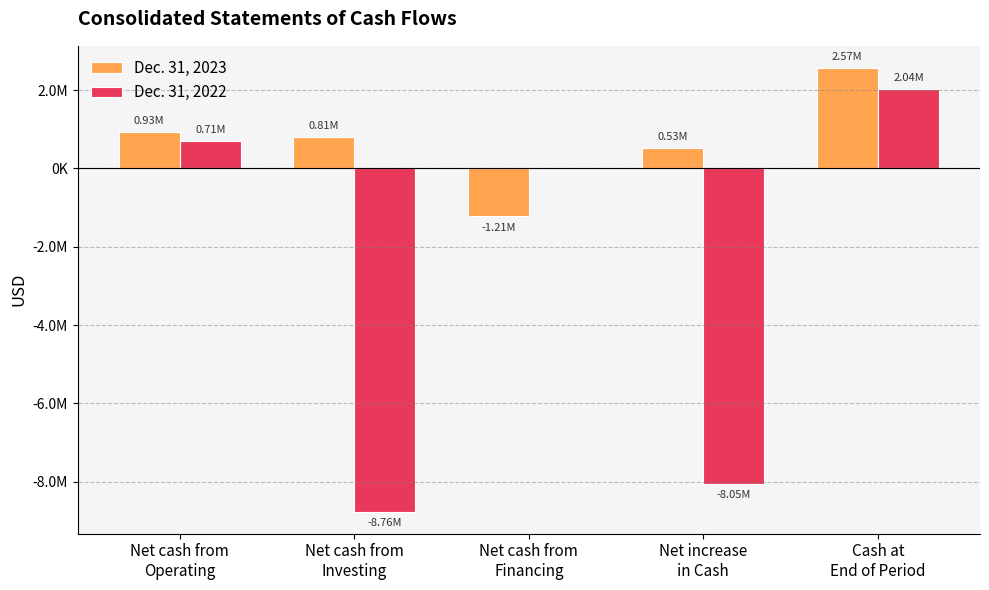

What is the label of the 1st bar from the left?

Net cash from
Operating